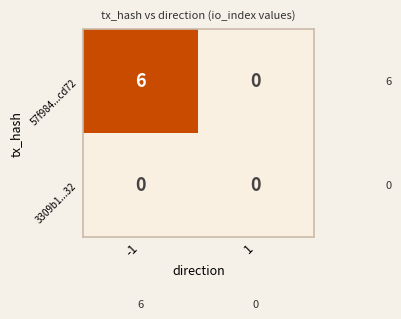

Which series has the largest range (max minus min)?

57f984...cd72